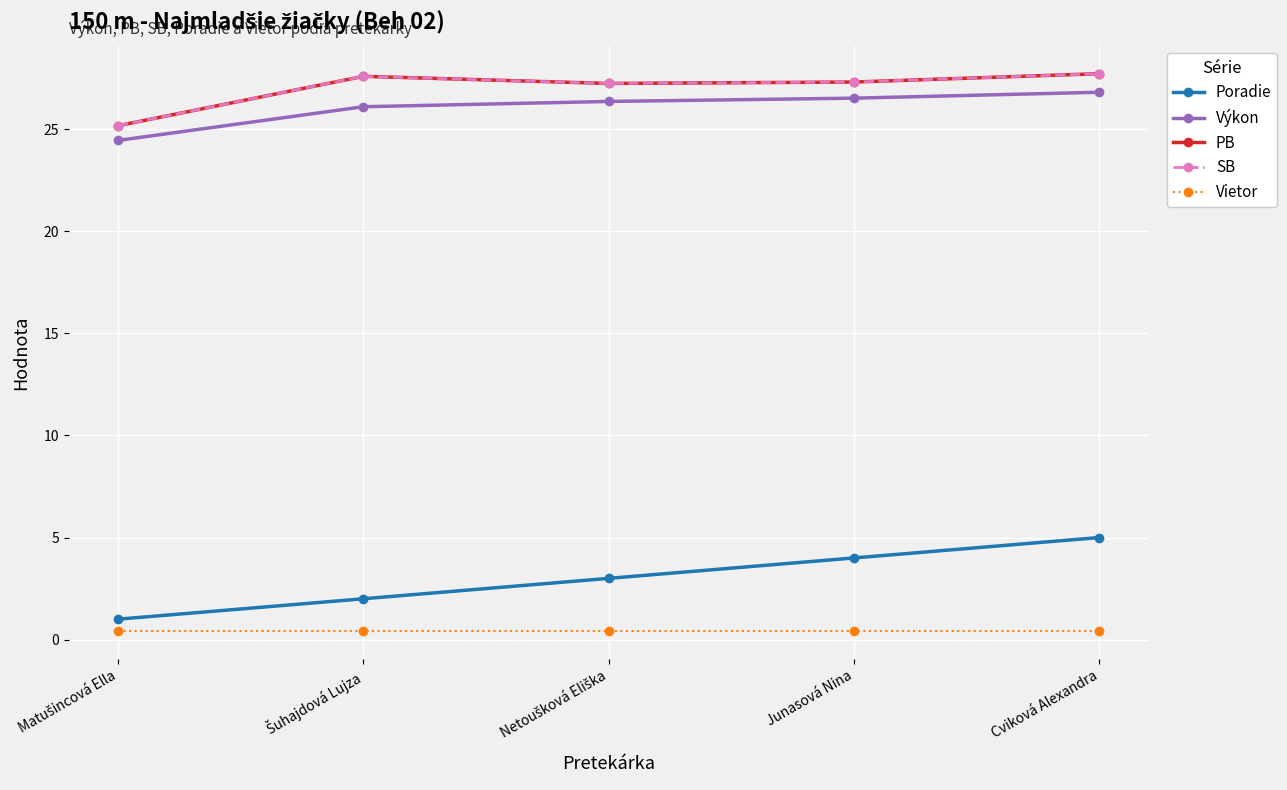

True or false: Poradie has a value of 2.0 at Šuhajdová Lujza.

True